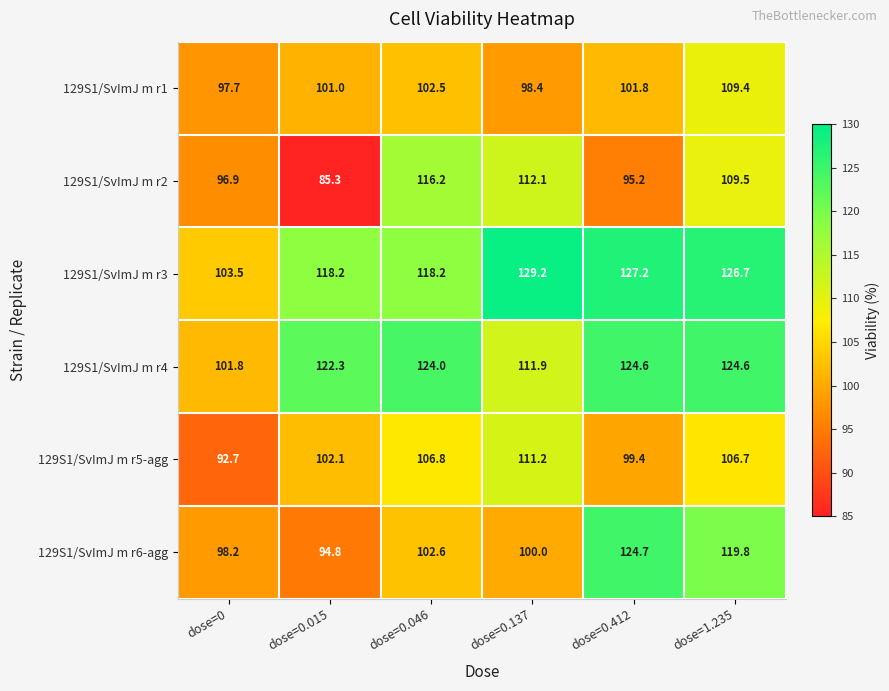

What is the sum of all 129S1/SvImJ m r1 values?

610.8